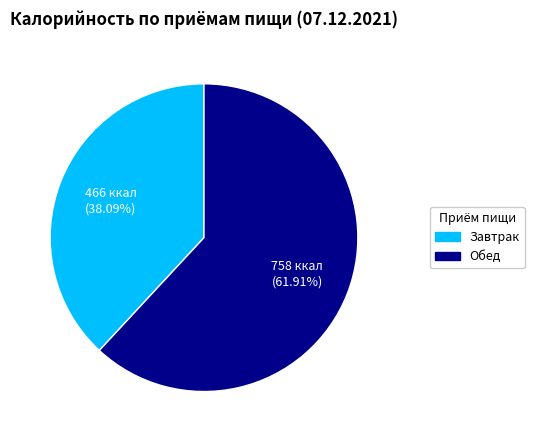

What is the ratio of the value at Завтрак to the value at Обед?

0.6